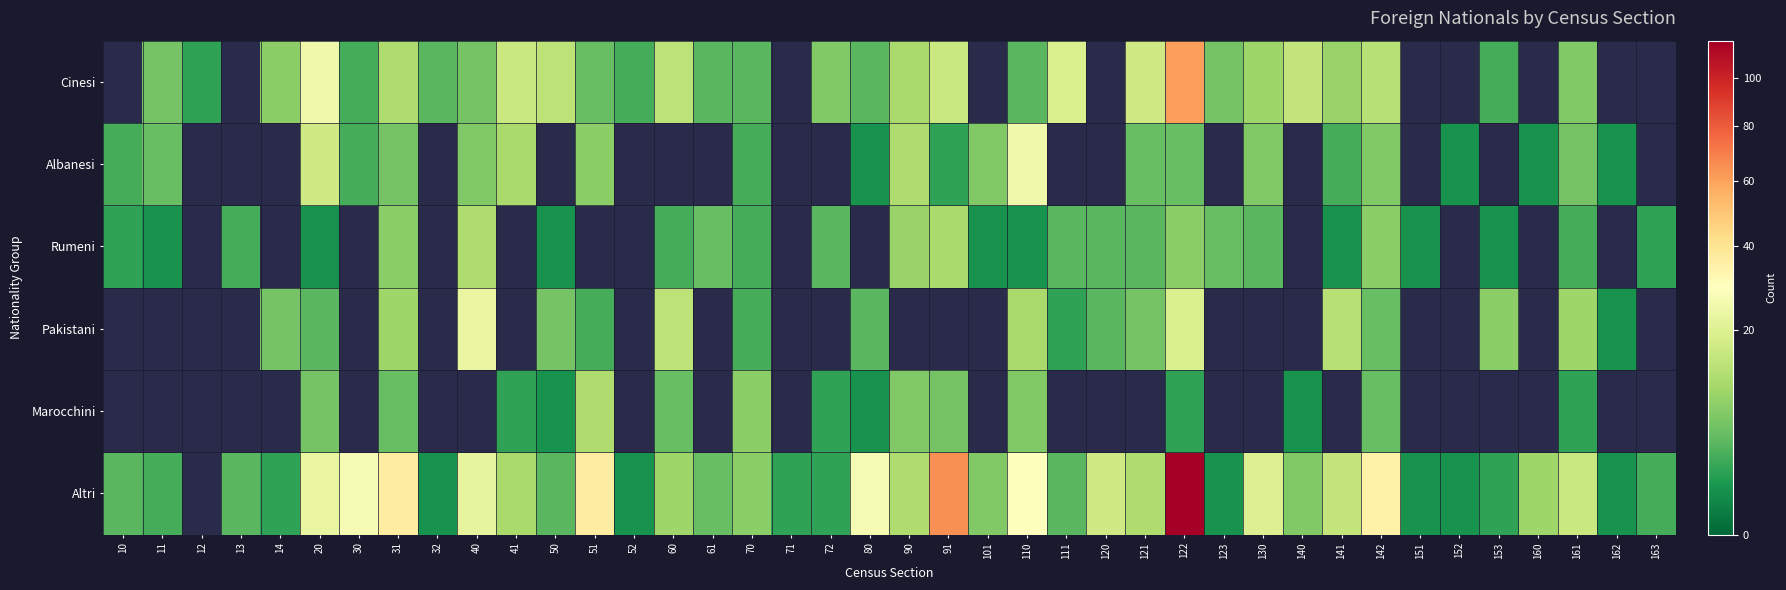

At which category does the chart reach its peak across all series?

122